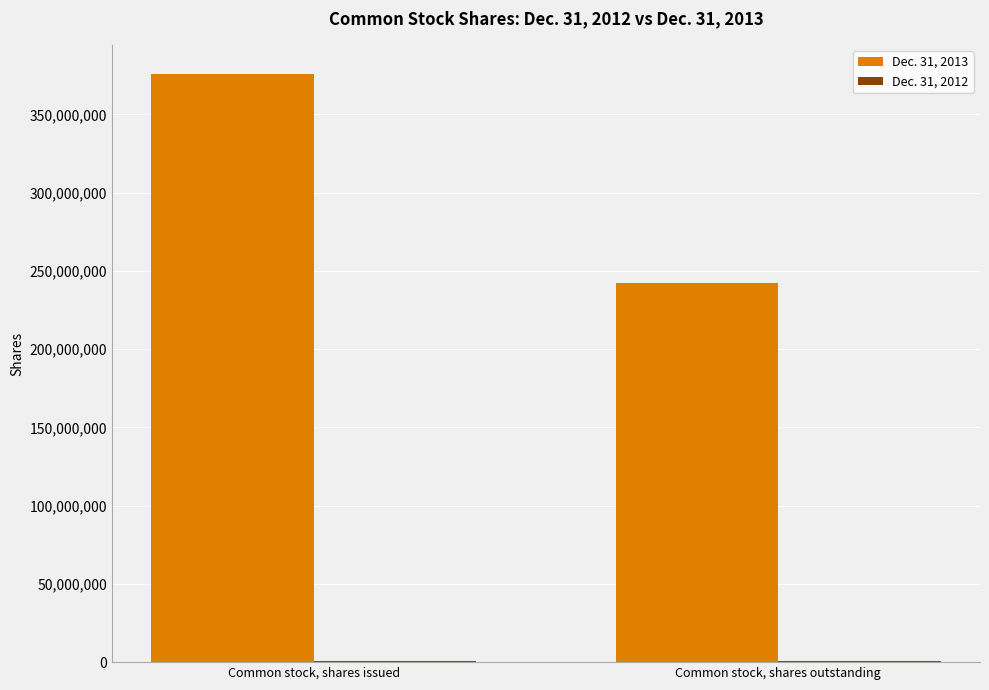

Which category has the highest value in the Dec. 31, 2013 series?

Common stock, shares issued